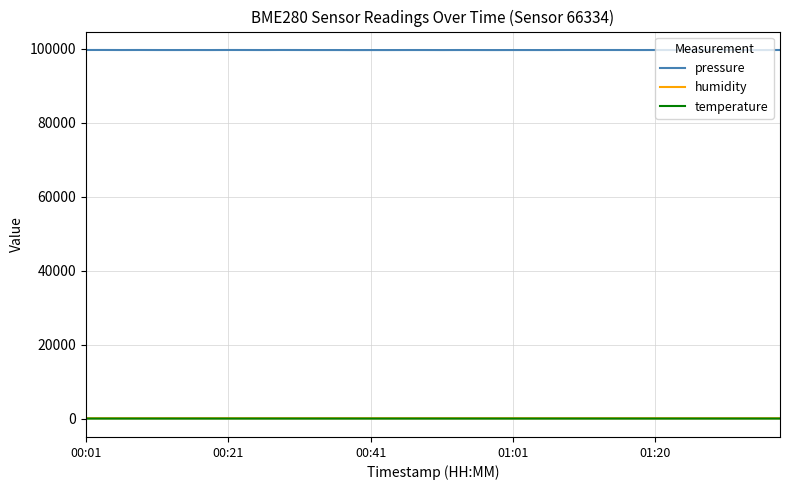

True or false: humidity and pressure cross at least once.

False